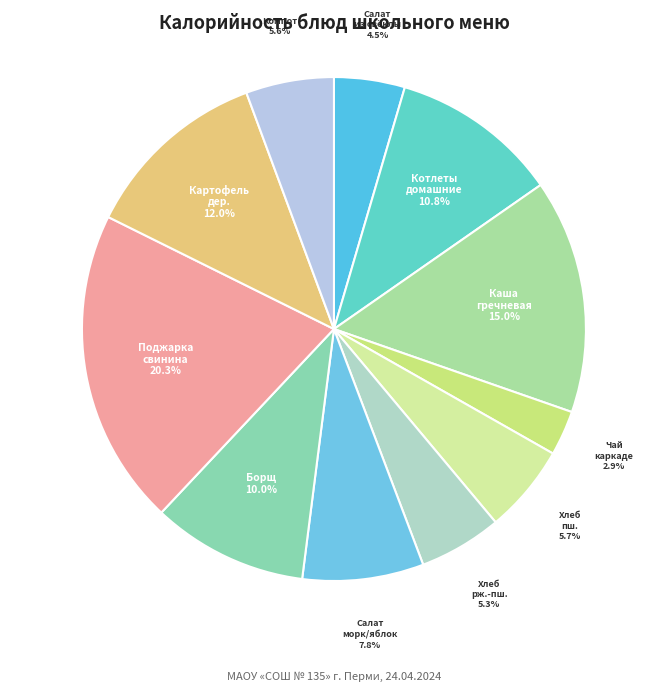

How many segments does this pie chart have?

11